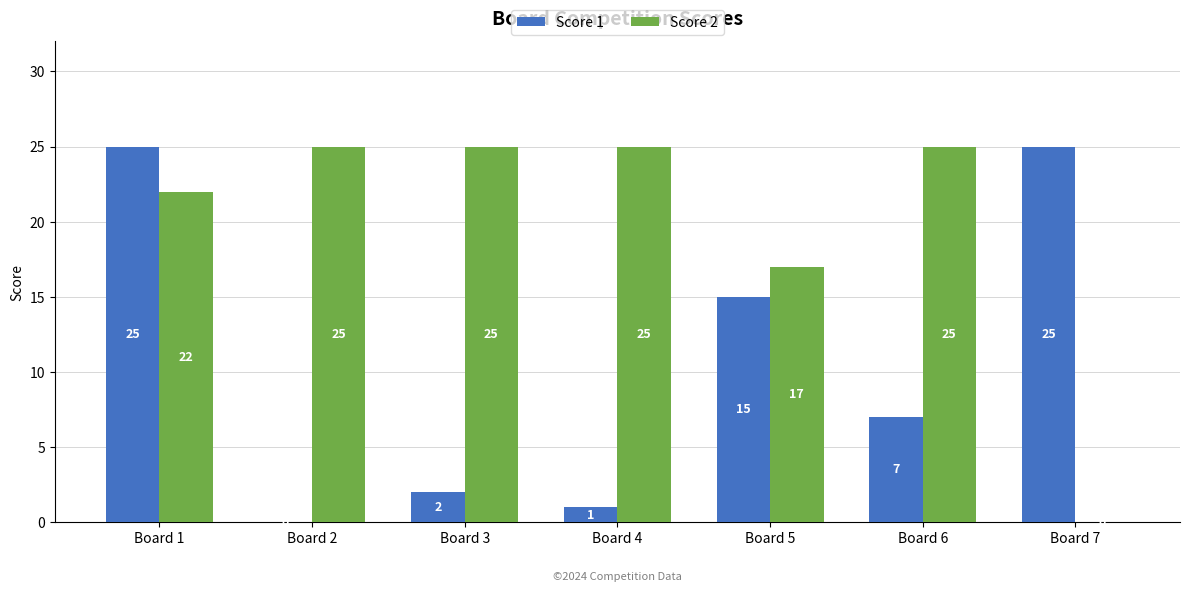

How many groups of bars are there?

7